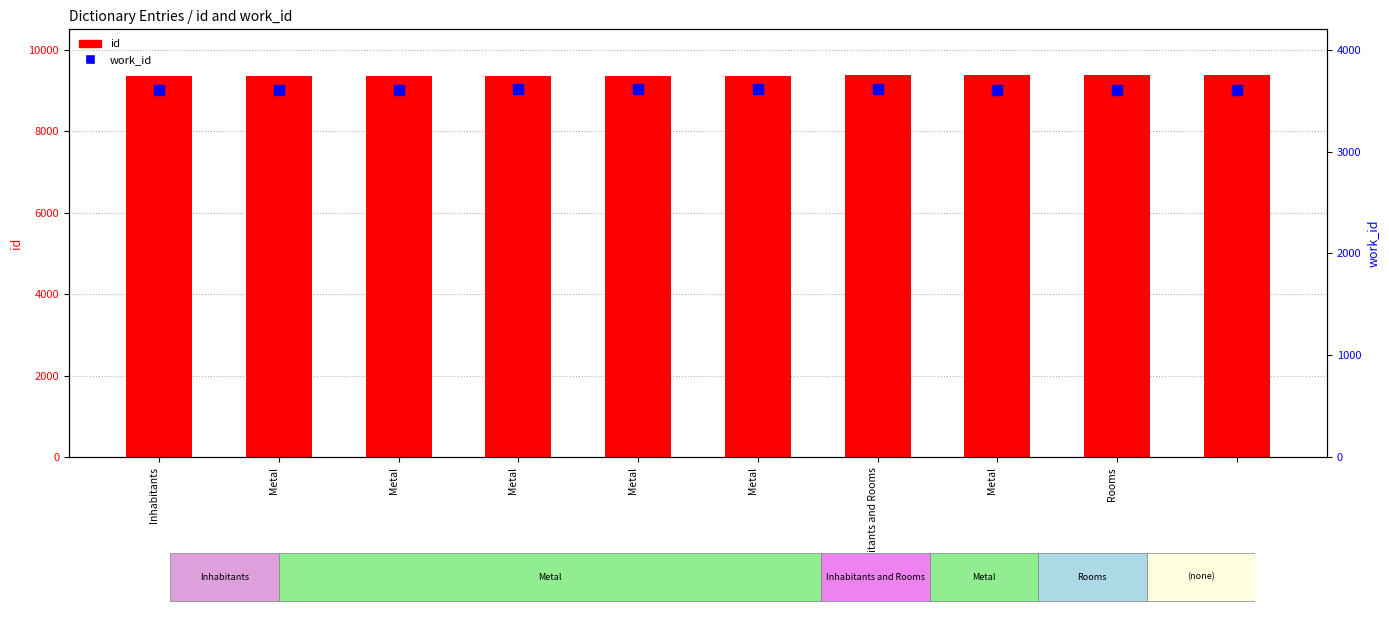

Which series contains the lowest Y value?

work_id